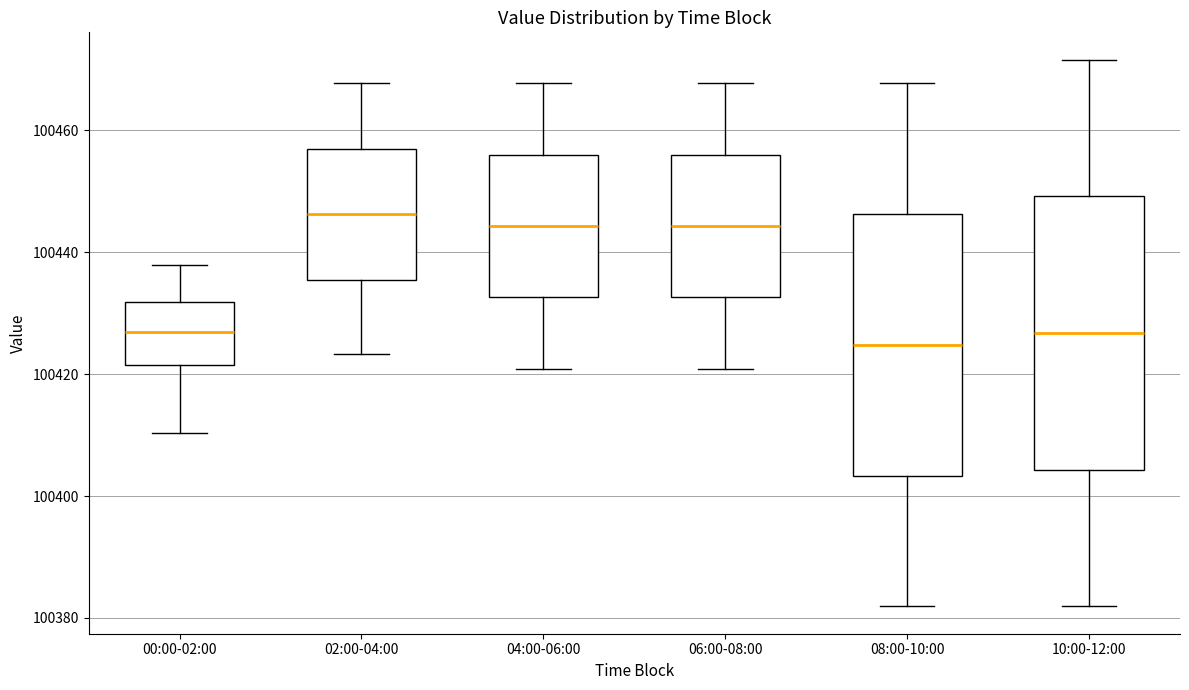

Reading left to right, read every box against the y-axis: the position of its median line, the range the box covers, and the ends of its whiskers. The values are not printed on the chart, so give them approximately, as read against the axis.

00:00-02:00: median 100426, box 100422 to 100432, whiskers 100410 to 100438
02:00-04:00: median 100446, box 100436 to 100456, whiskers 100424 to 100468
04:00-06:00: median 100444, box 100432 to 100456, whiskers 100420 to 100468
06:00-08:00: median 100444, box 100432 to 100456, whiskers 100420 to 100468
08:00-10:00: median 100424, box 100404 to 100446, whiskers 100382 to 100468
10:00-12:00: median 100426, box 100404 to 100450, whiskers 100382 to 100472